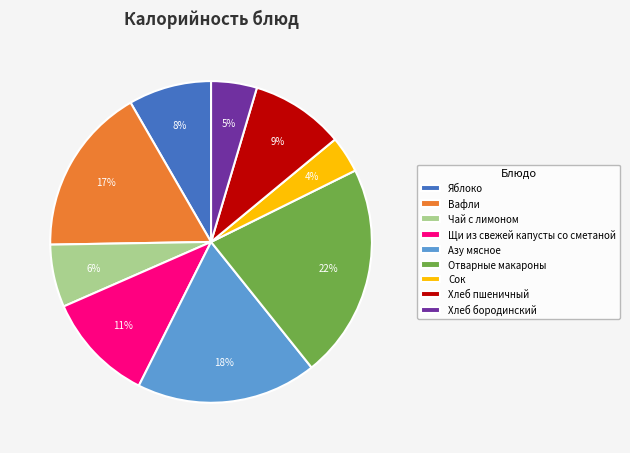

To the nearest percent, what percentage of the pie is Хлеб пшеничный?

9%